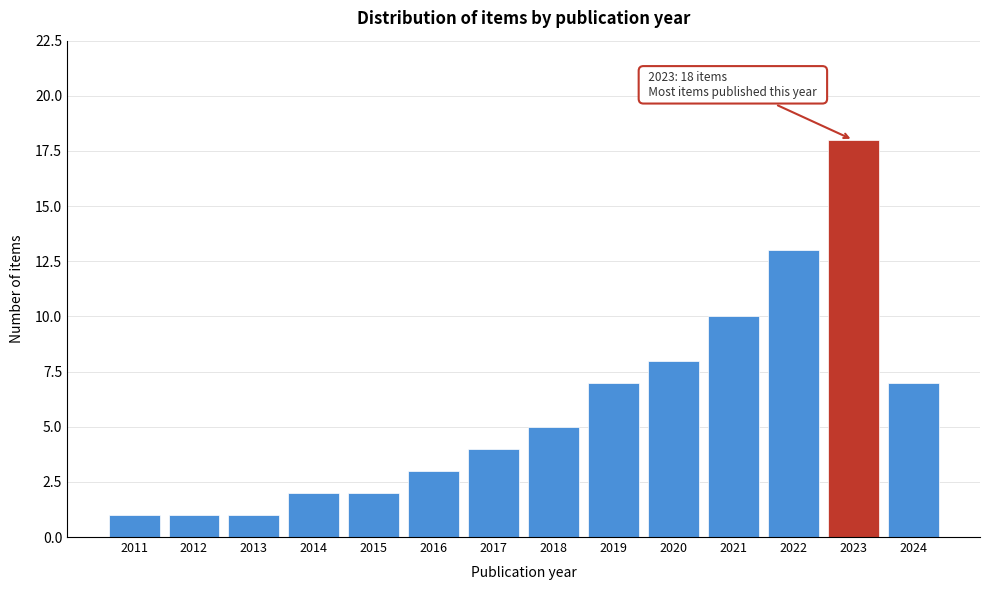

Reading left to right, transcribe all the data shown in this chart.

2011=1	2012=1	2013=1	2014=2	2015=2	2016=3	2017=4	2018=5	2019=7	2020=8	2021=10	2022=13	2023=18	2024=7